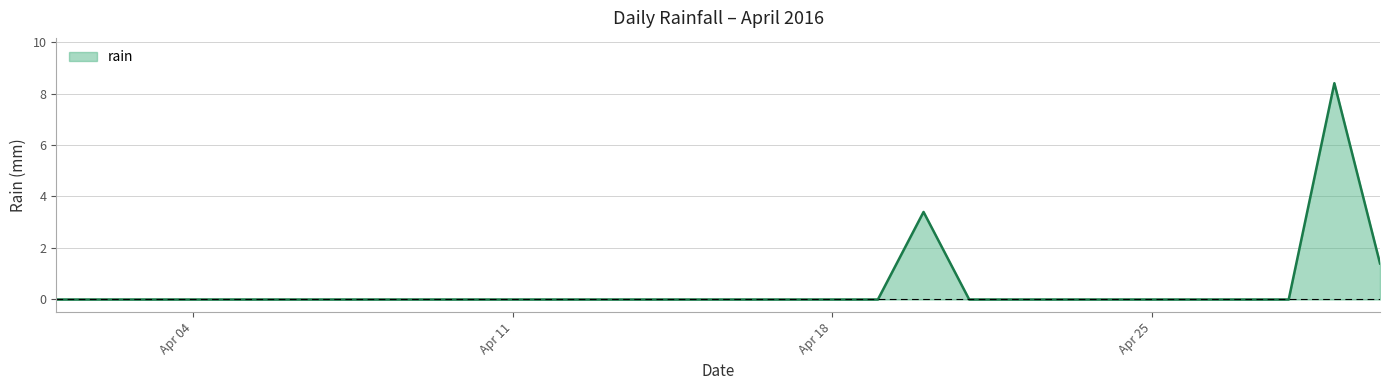

True or false: there are more than 0 points higher than both neighbors.

True